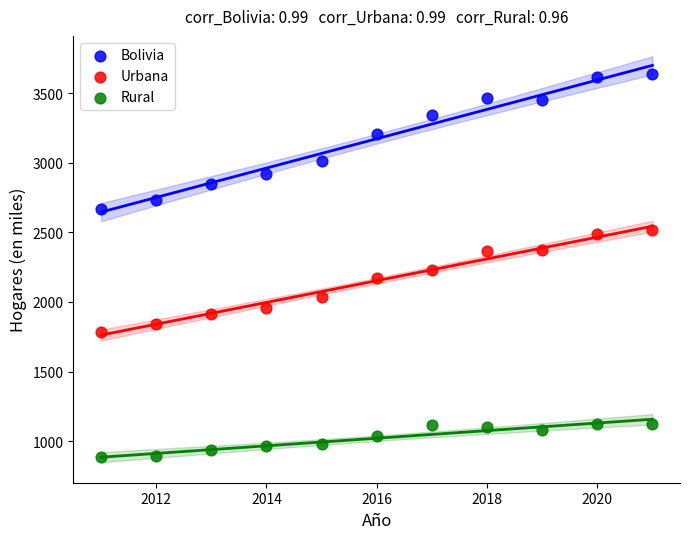

Which series has the largest Y range (max minus min)?

Bolivia